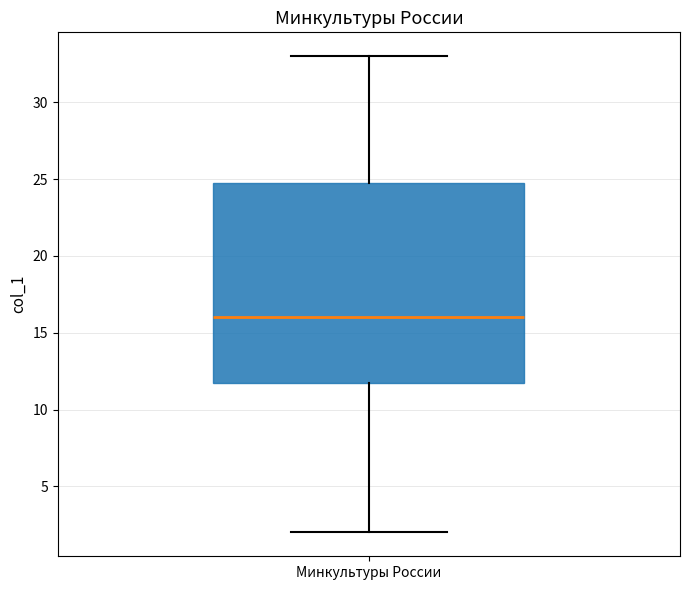

Where does the lower whisker of the box for Минкультуры России end on the y-axis? The values are not printed on the chart, so give them approximately, as read against the axis.

2